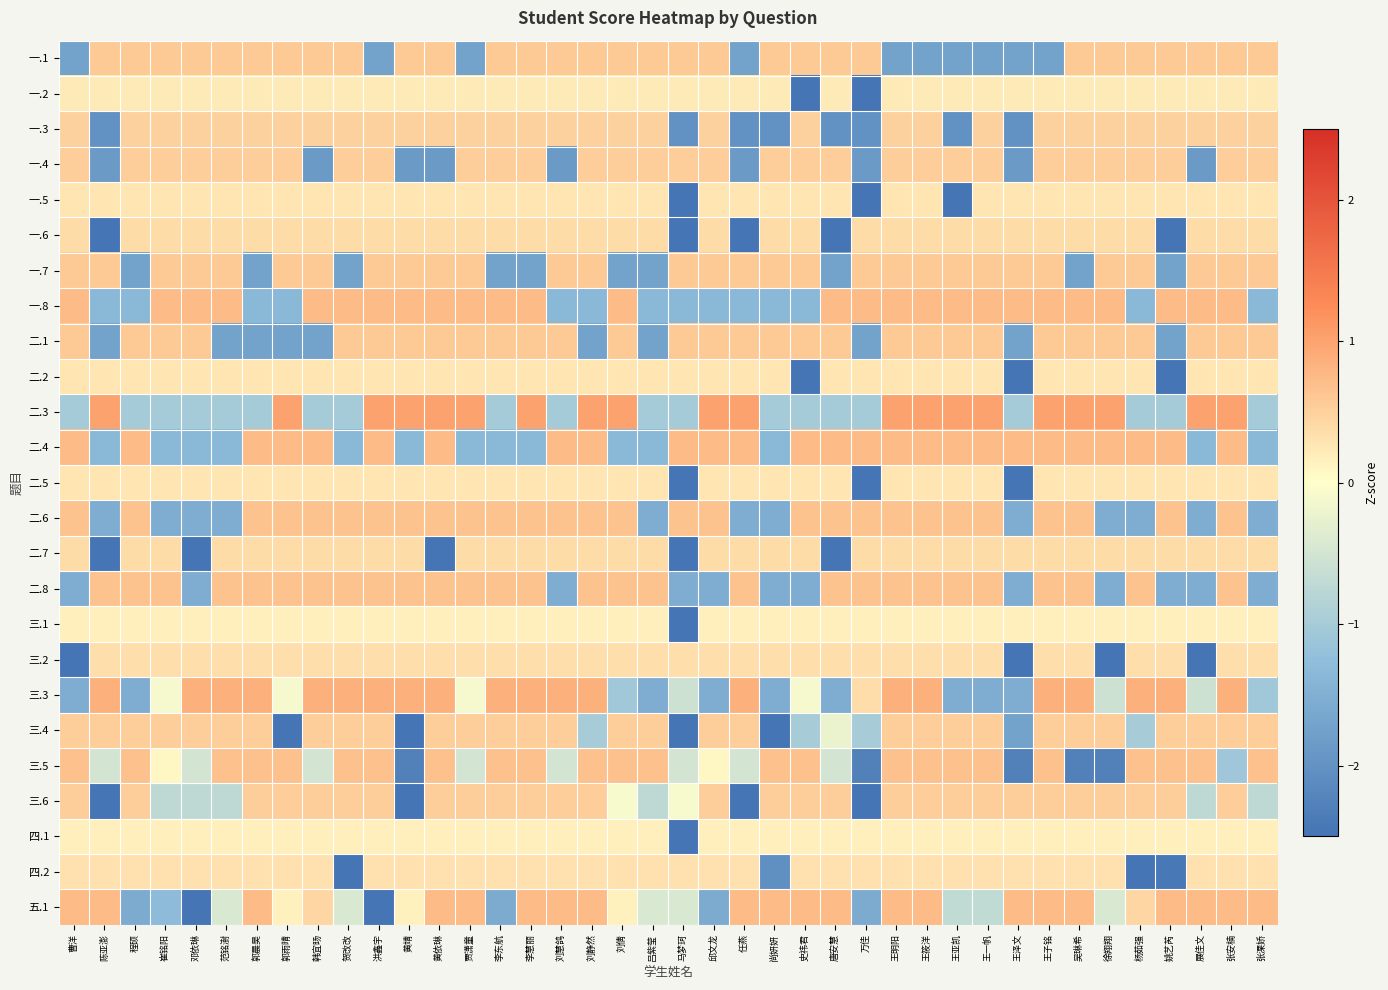

What is the total value across all series at 刘慧鸽?

2.8